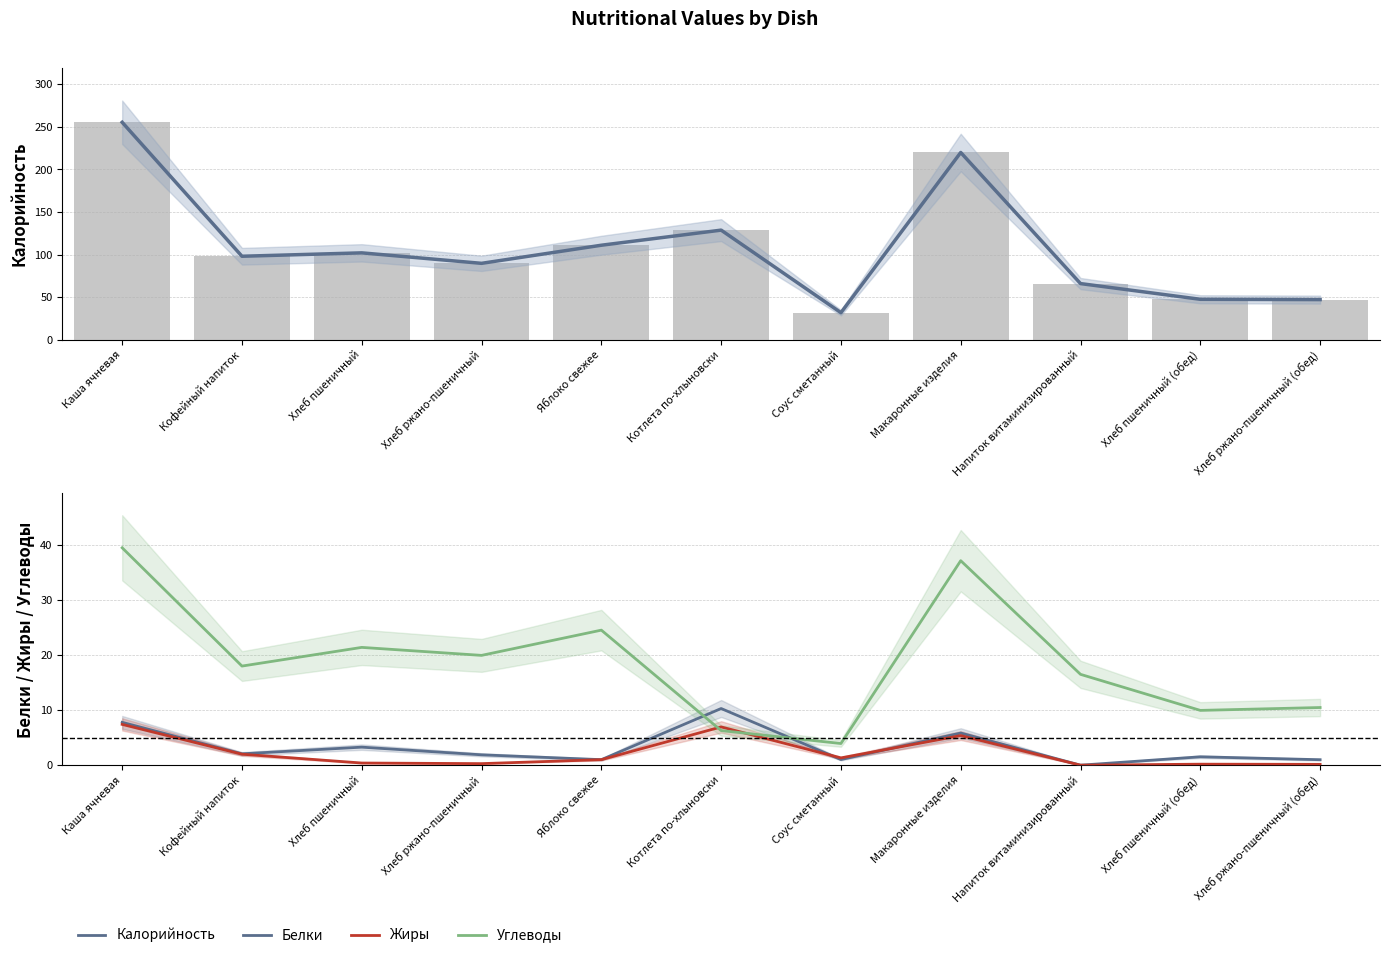

Which series has the widest spread of values?

Калорийность